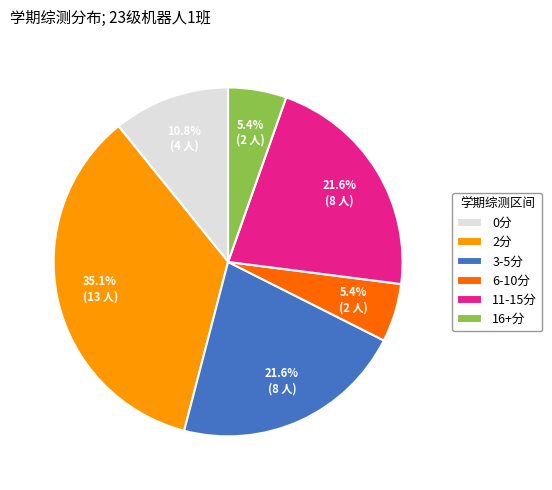

Which category has the biggest portion of the pie?

2分